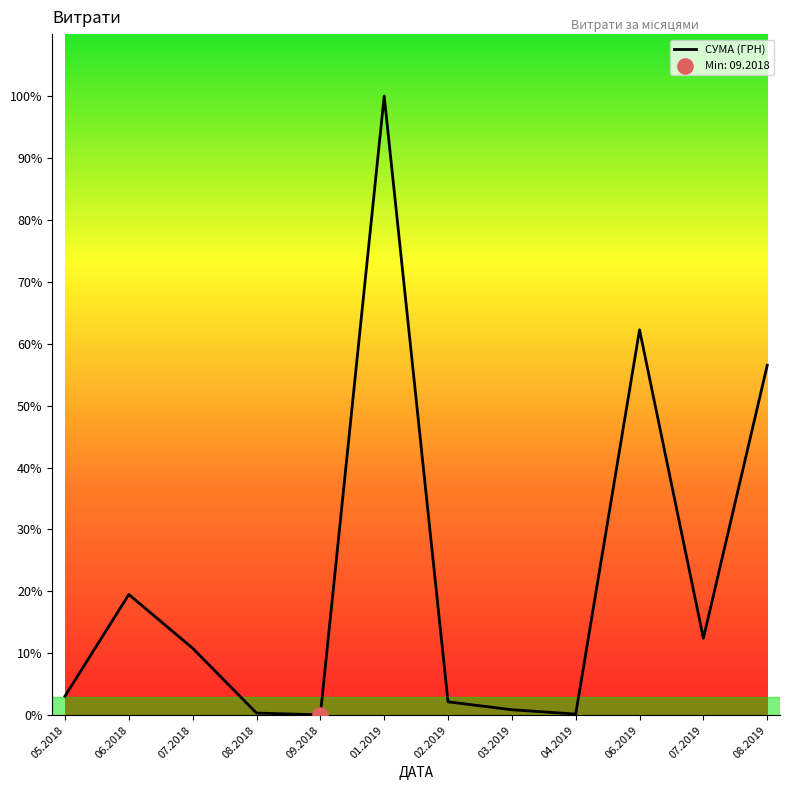

Approximately how many times larger is the value at 05.2018 compared to 02.2019?

1.4